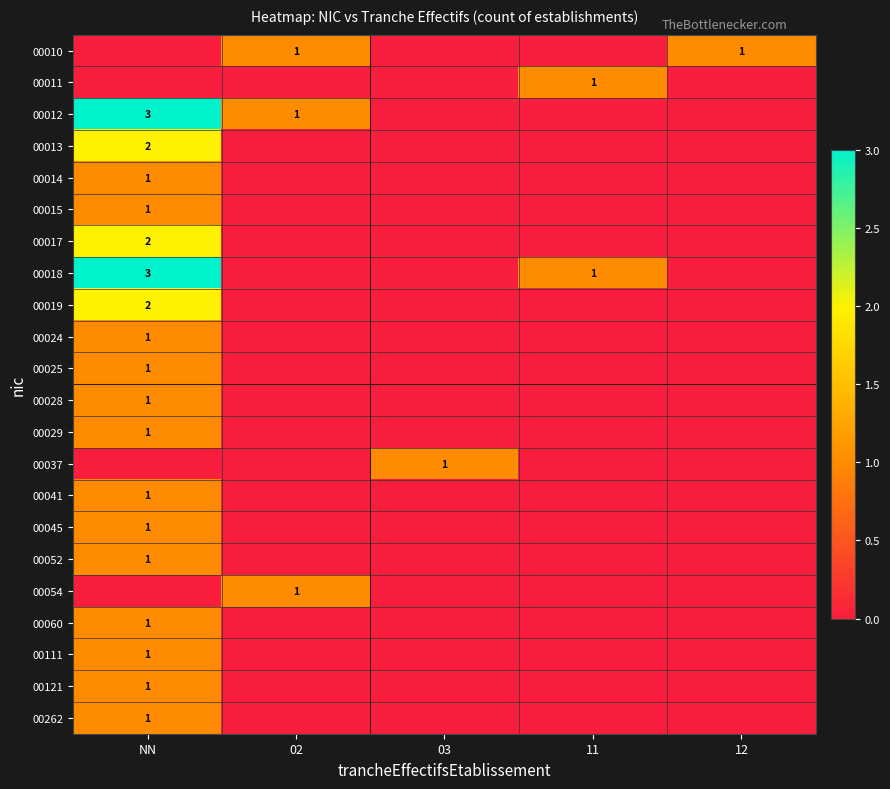

The 00037 series shows 1 at 03. True or false?

True